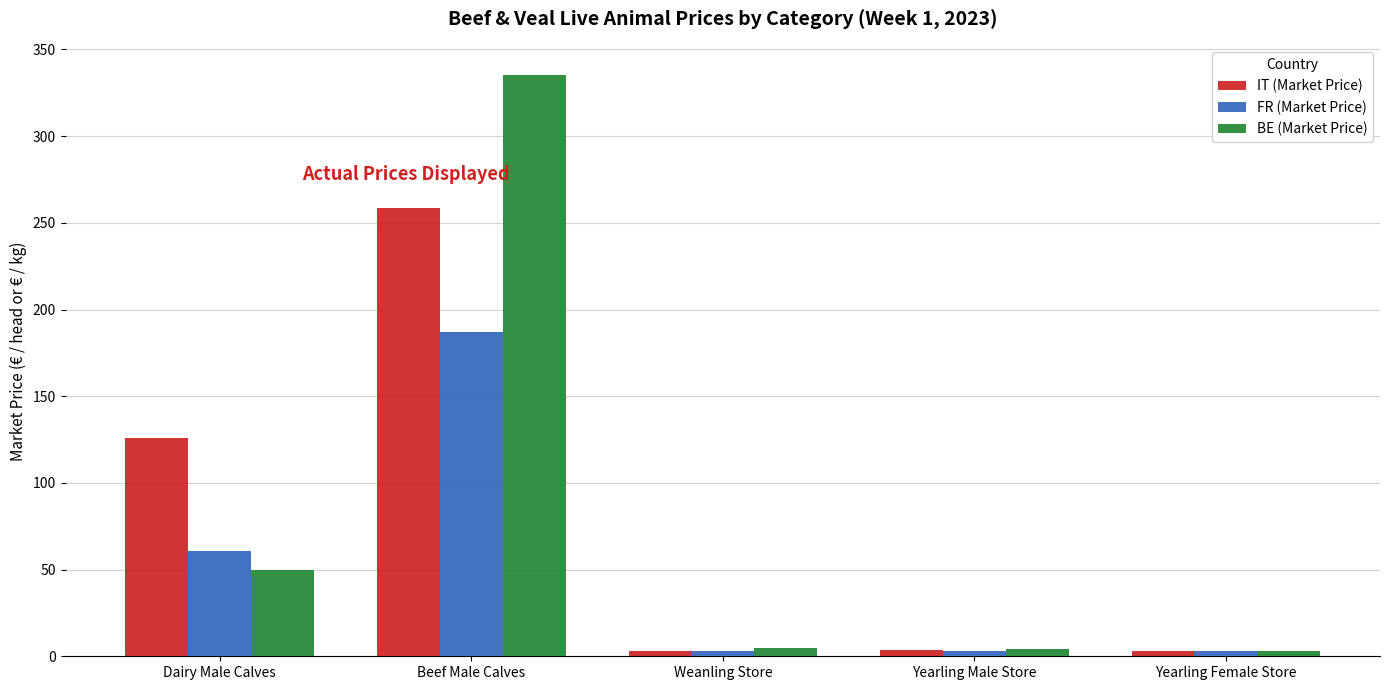

True or false: FR (Market Price) has a value of 3.3 at Weanling Store.

True